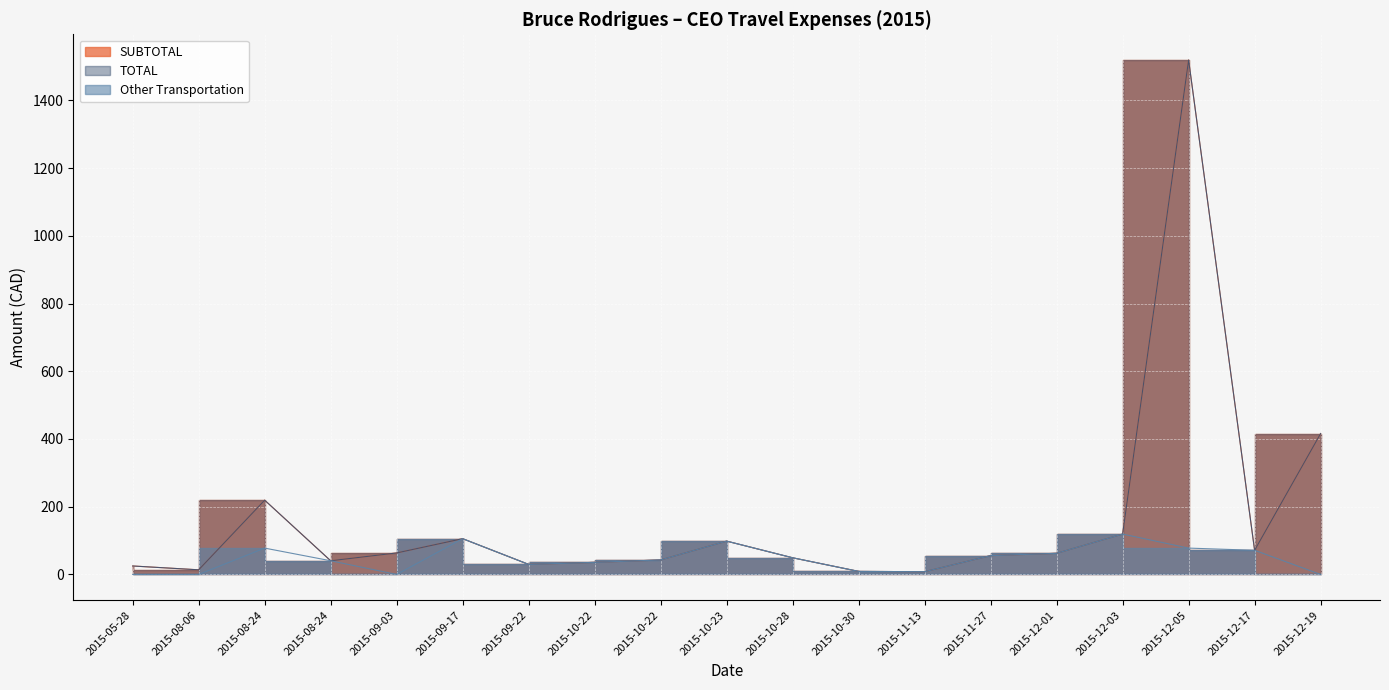

Is the value of SUBTOTAL at 2015-12-03 greater than the value of TOTAL at 2015-08-24?

No